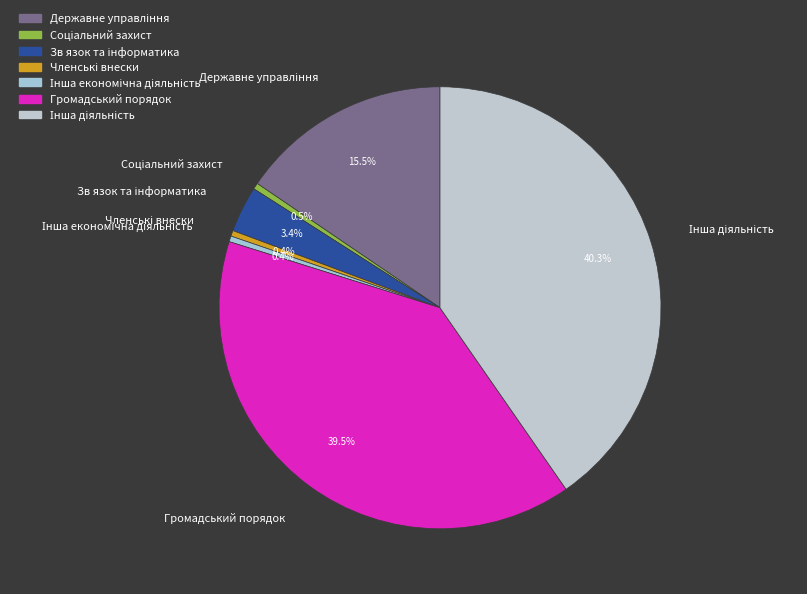

What portion of the pie excludes Громадський порядок?

60.5%